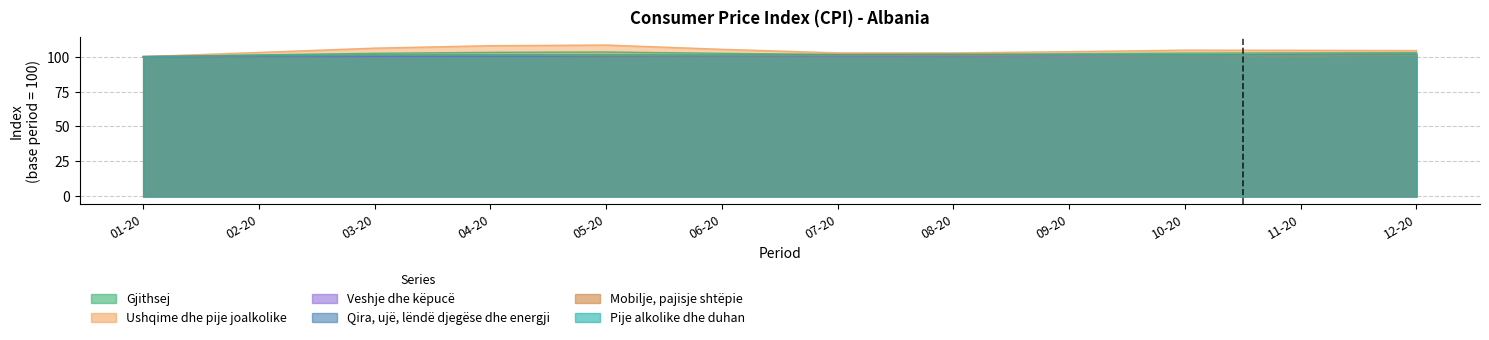

List the series in order of their peak value, lowest first.

Mobilje, pajisje shtëpie, Veshje dhe këpucë, Qira, ujë, lëndë djegëse dhe energji, Pije alkolike dhe duhan, Gjithsej, Ushqime dhe pije joalkolike